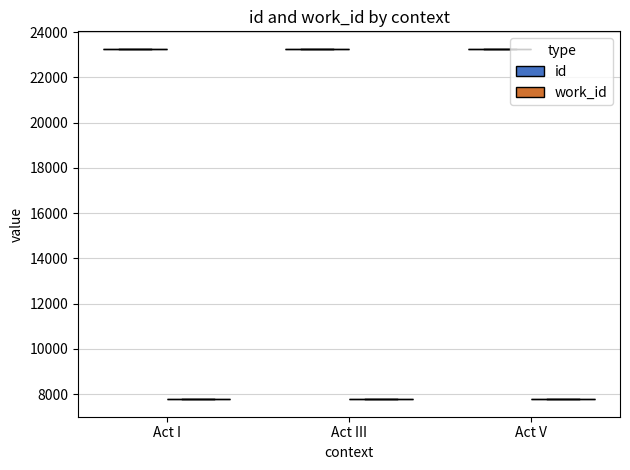

How many data points in id are less than 23250?

2